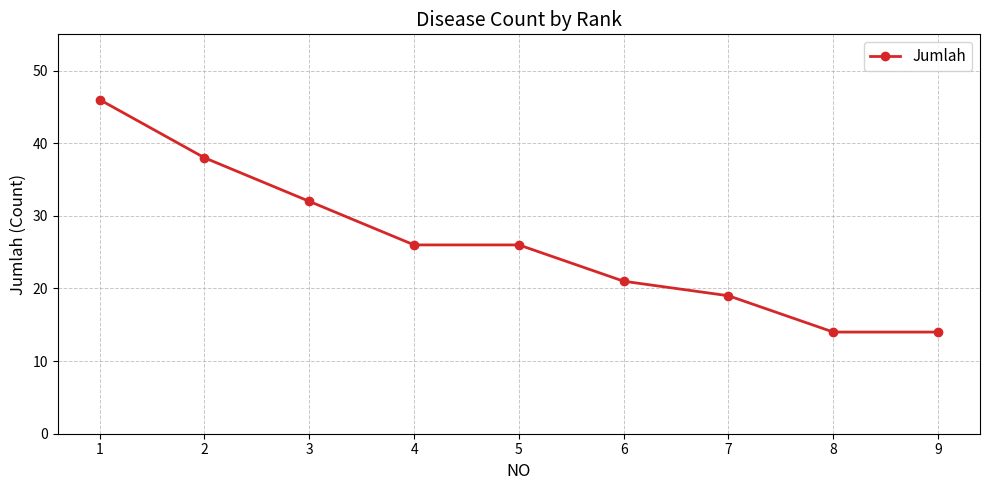

How many categories are shown in the chart?

9